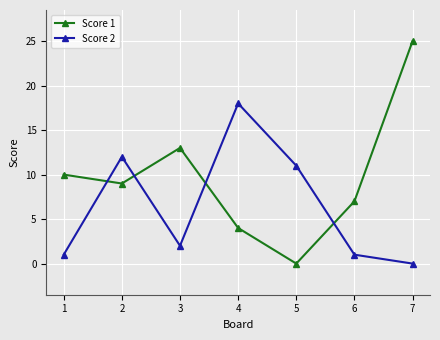

What is the highest value of the Score 2 series?

18